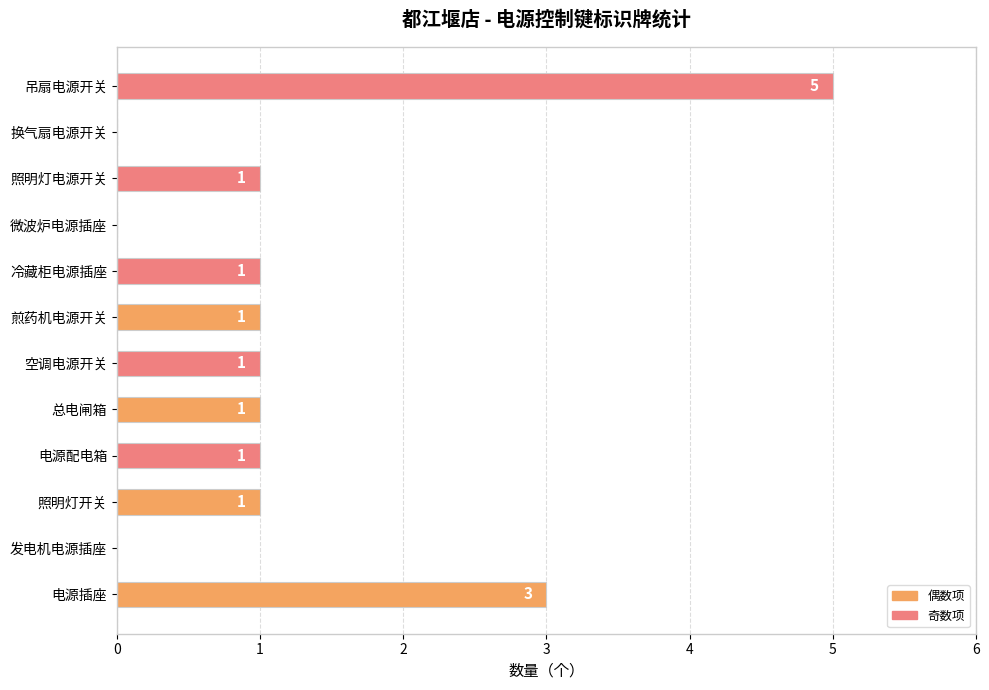

What is the sum of all values?

15